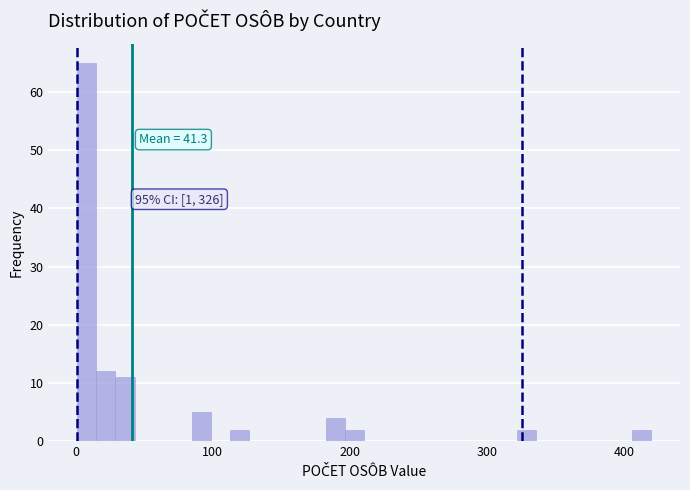

Read against the x-axis, roughly where is the centre of the tallest bar?

10